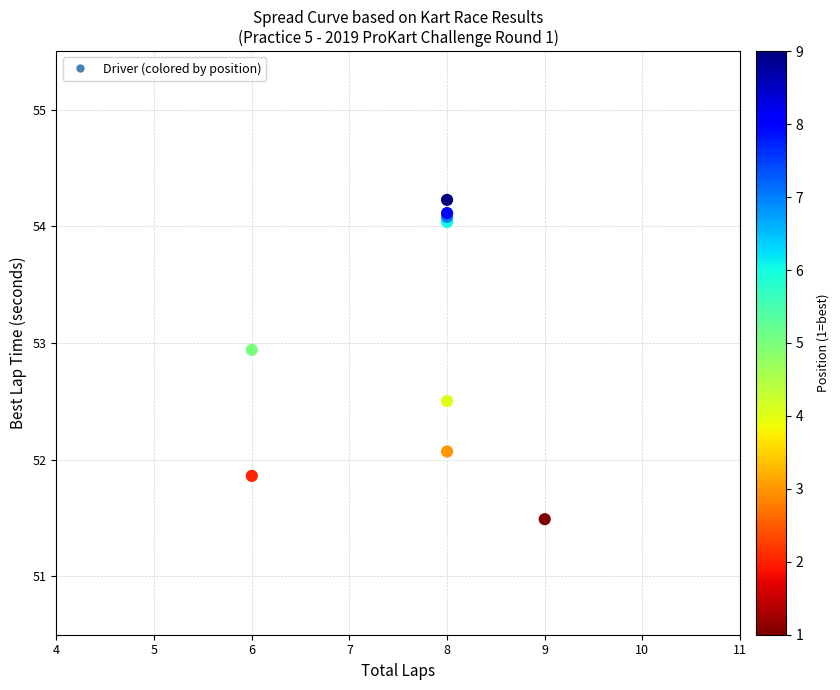

What Y value in the scatter plot is closest to 52?

52.1